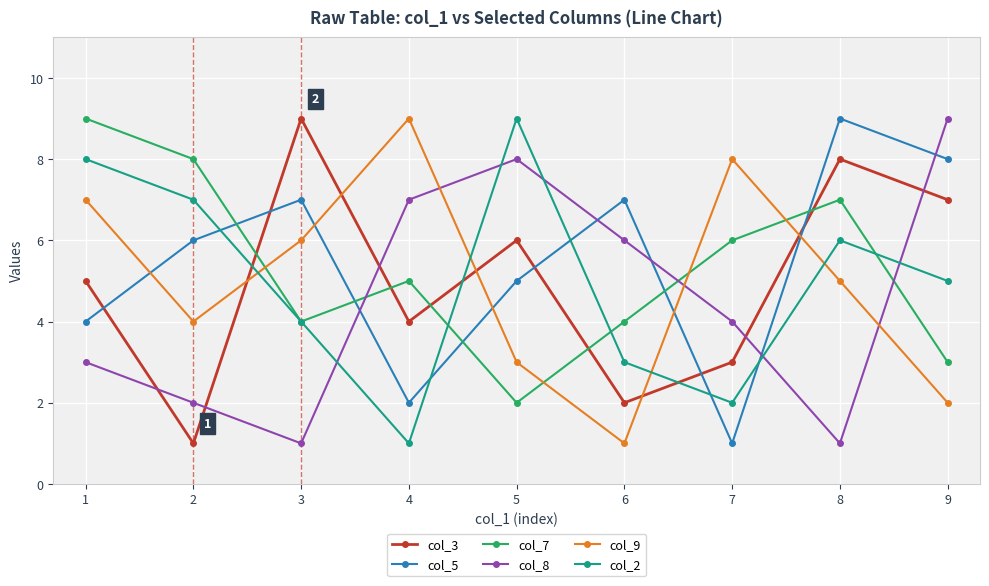

What is the total value across all series at 4?

28